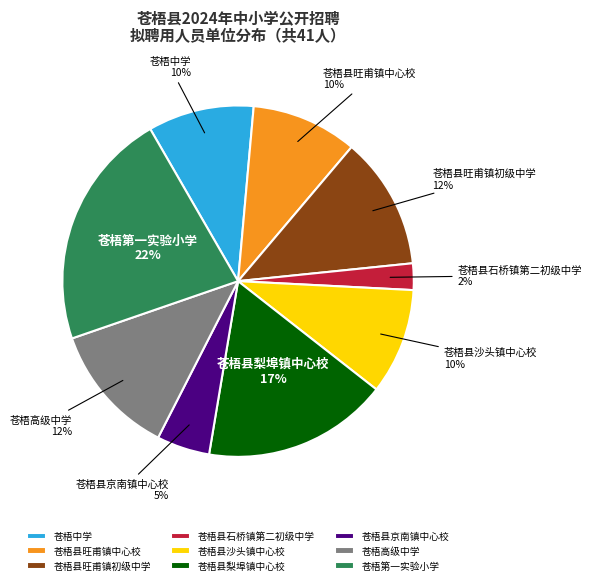

Which category has the smallest portion of the pie?

苍梧县石桥镇第二初级中学